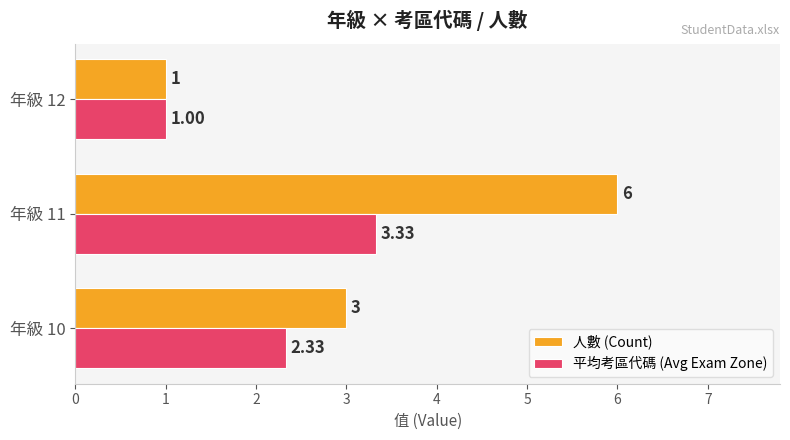

At which category is the sum across all series the highest?

年級 11